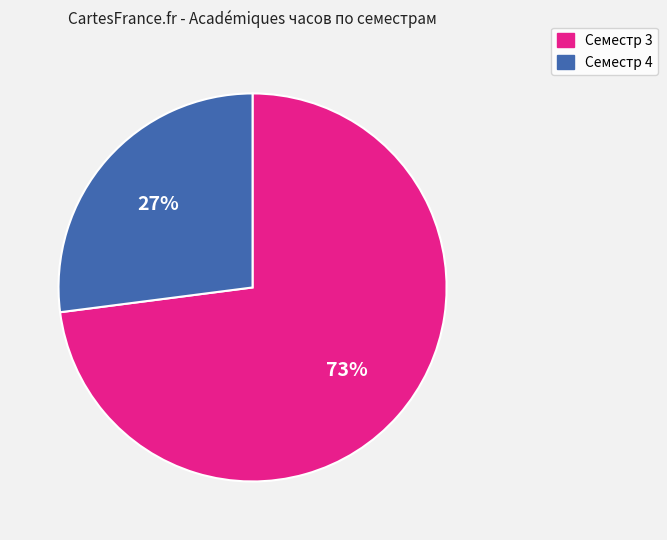

Is it true that Семестр 4 is 27% of the pie?

True